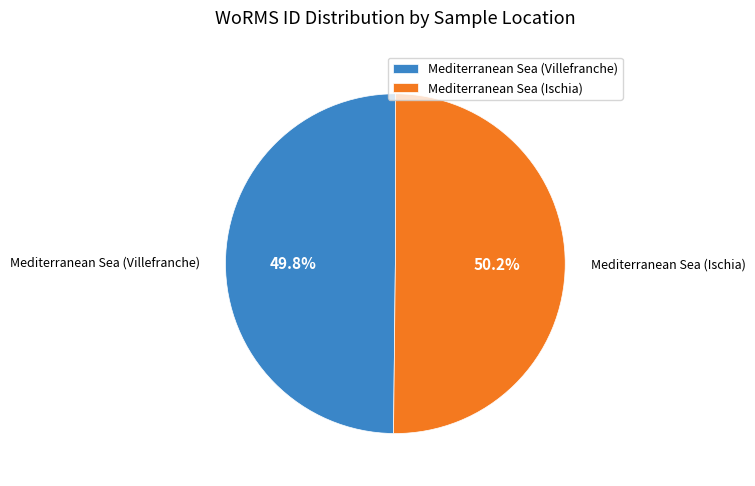

To the nearest percent, what portion does Mediterranean Sea (Villefranche) represent?

50%